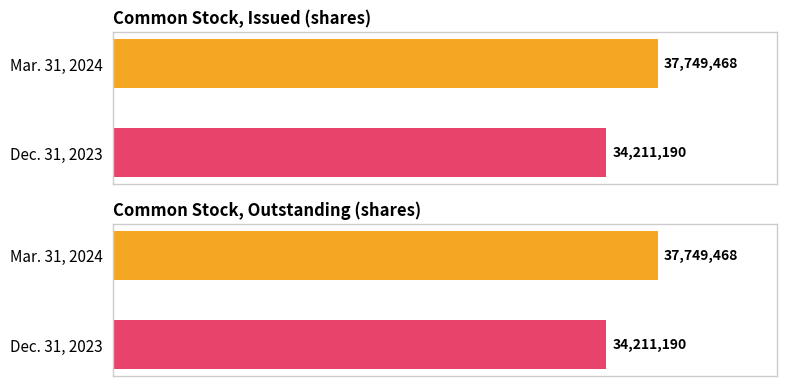

What is the change in value from Mar. 31, 2024 to Dec. 31, 2023?

-3538278